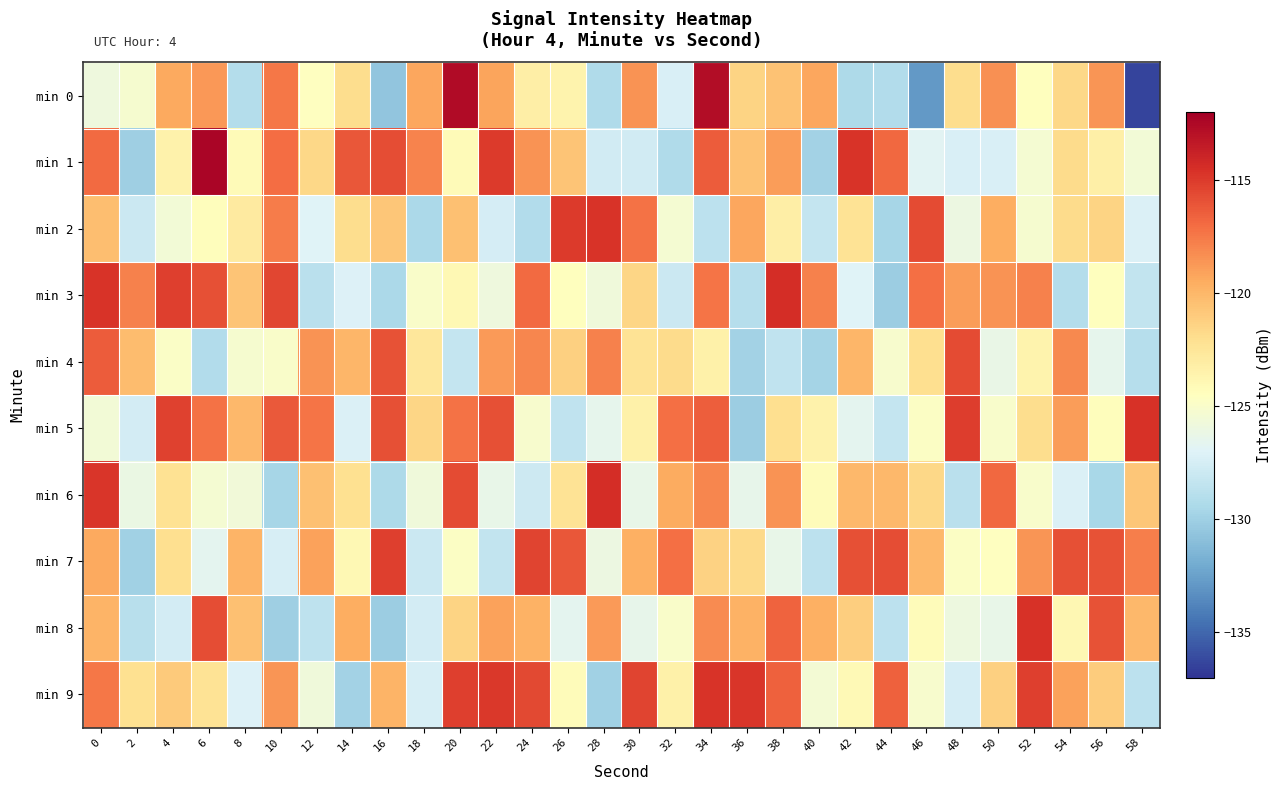

How many series are shown in this chart?

10